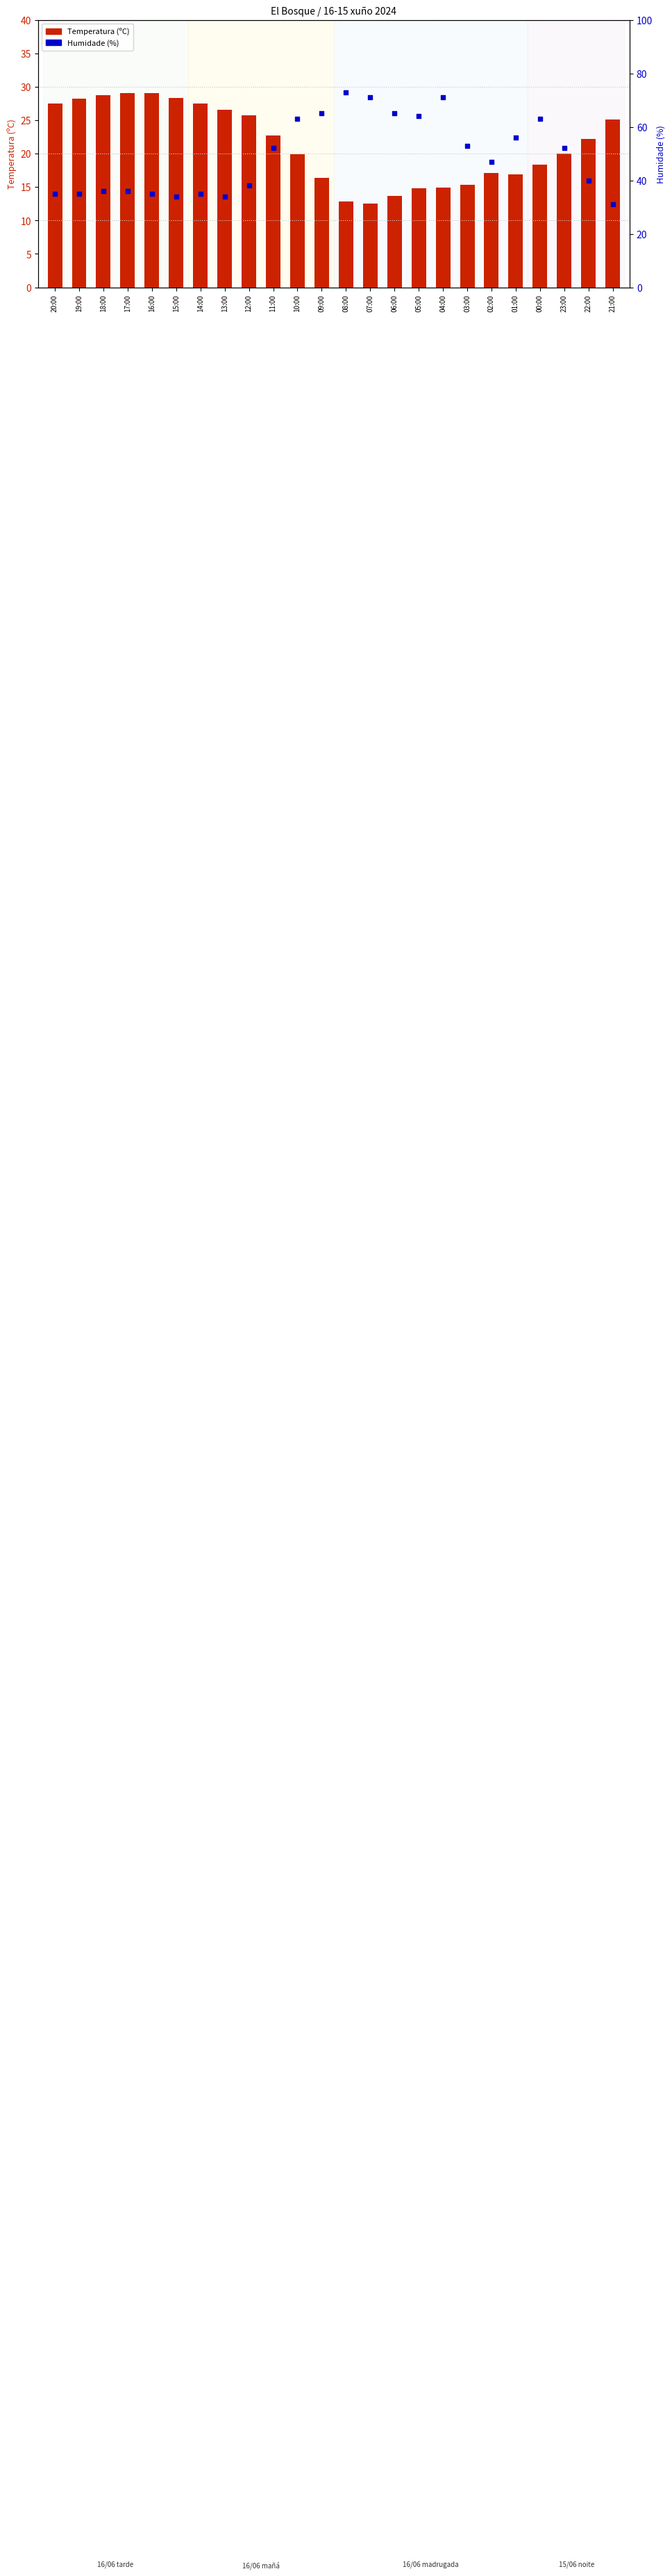

Which series reaches the maximum Y coordinate?

Humidade (%)